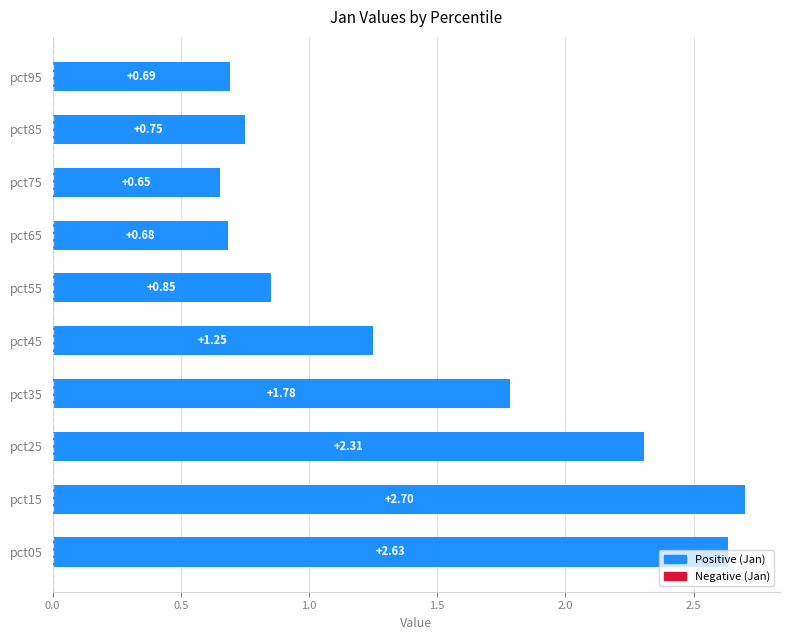

How many values are below 1?

5